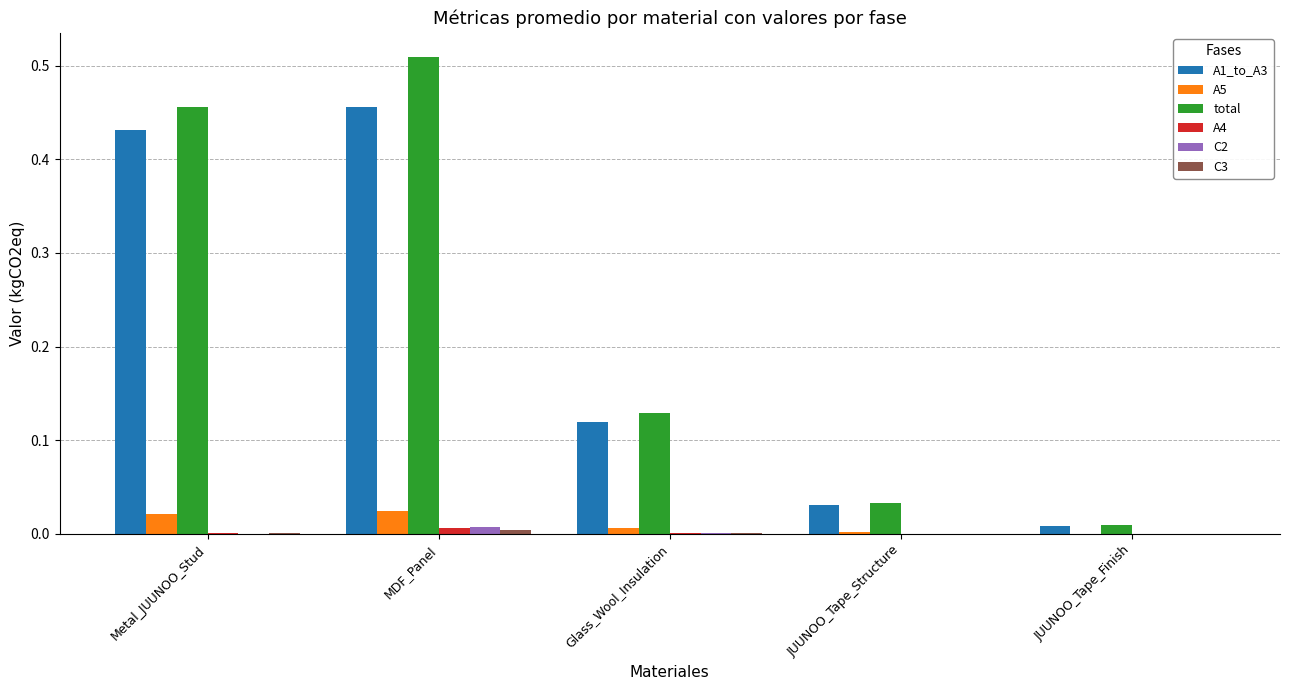

Which series changed the most between Metal_JUUNOO_Stud and Glass_Wool_Insulation?

total